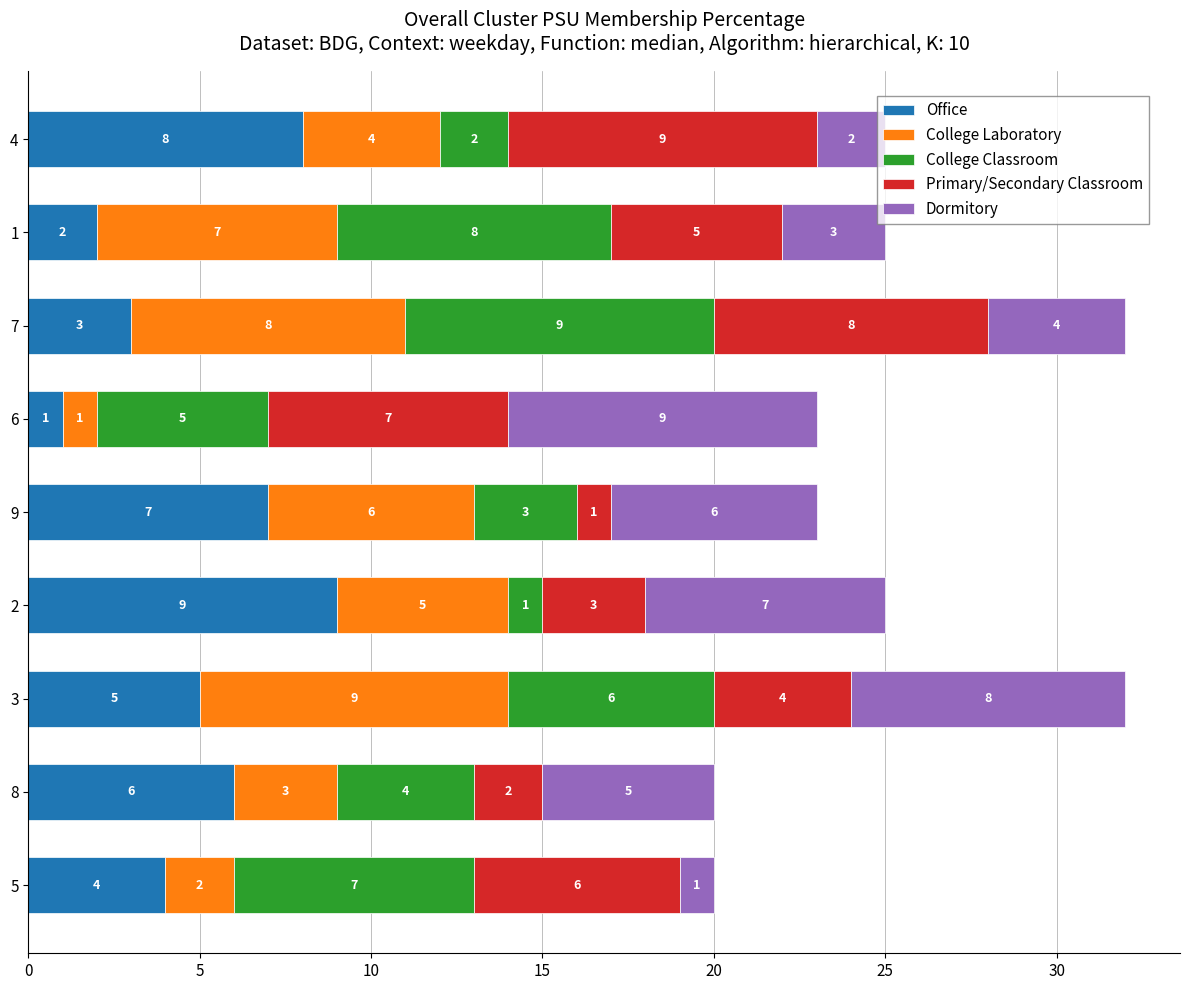

What are all the series names shown in the legend?

Office, College Laboratory, College Classroom, Primary/Secondary Classroom, Dormitory